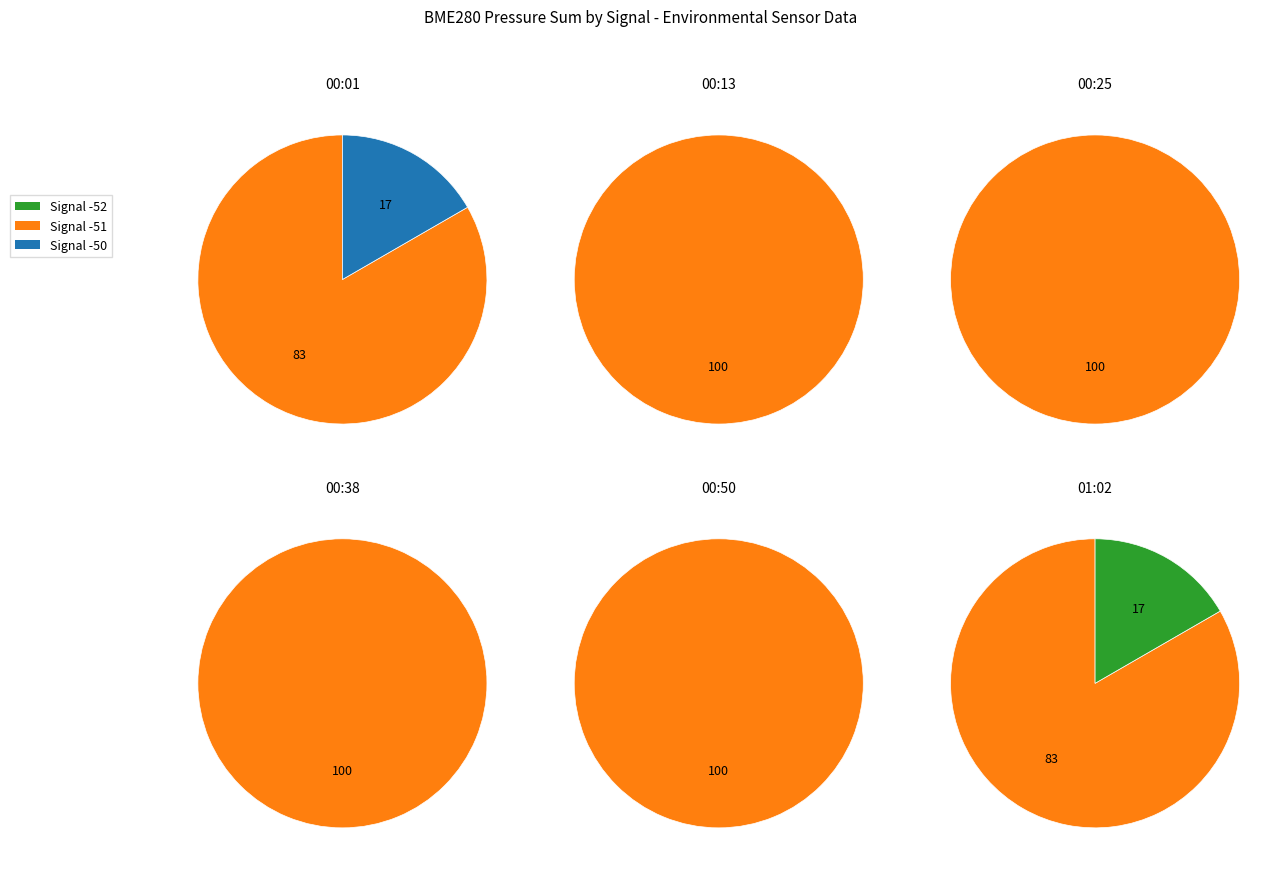

What is the largest slice in the pie chart?

-51